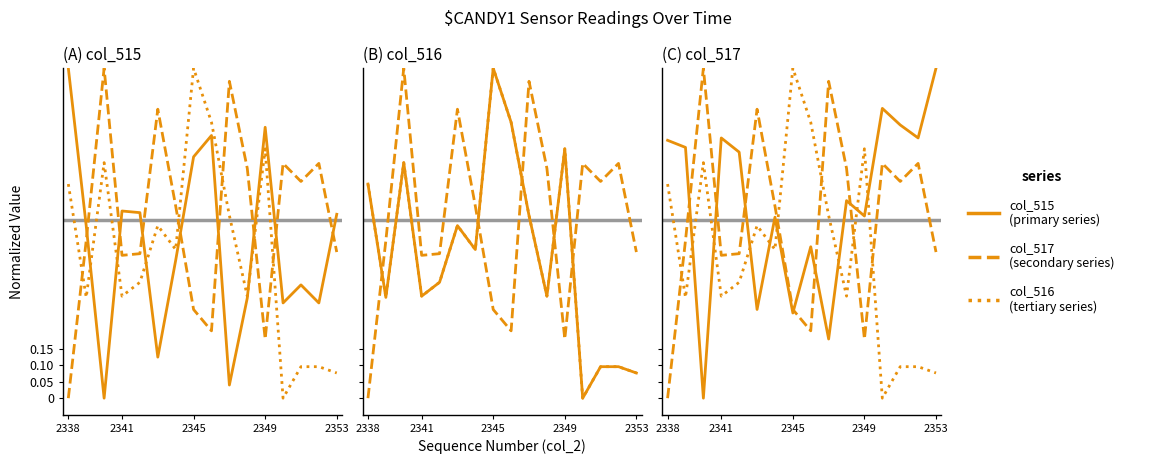

Does the chart display data point markers on the line(s)?

No